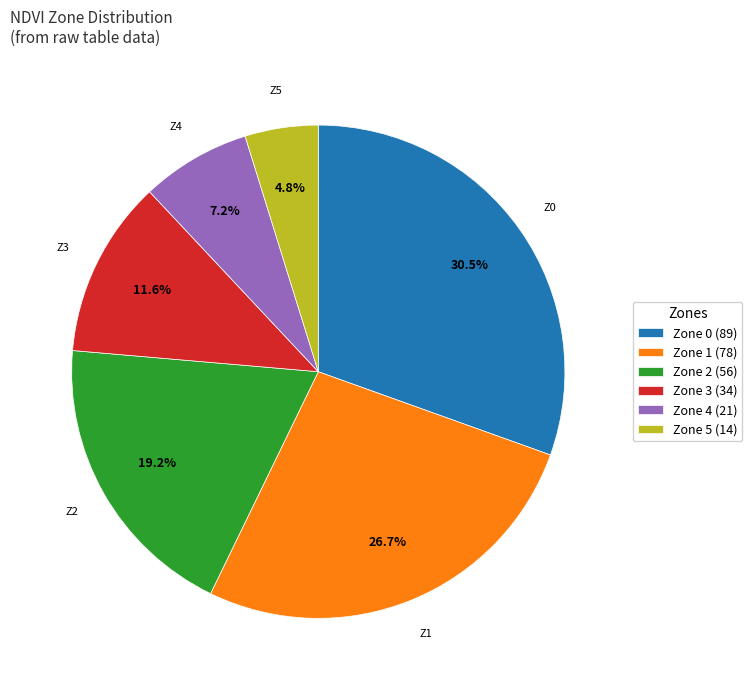

The Zone 0 slice represents 19% of the pie. True or false?

False